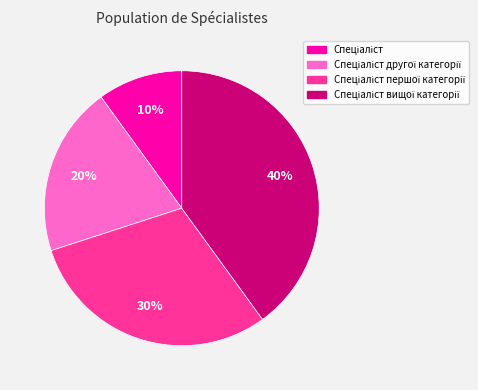

To the nearest percent, what is the average slice percentage?

25%